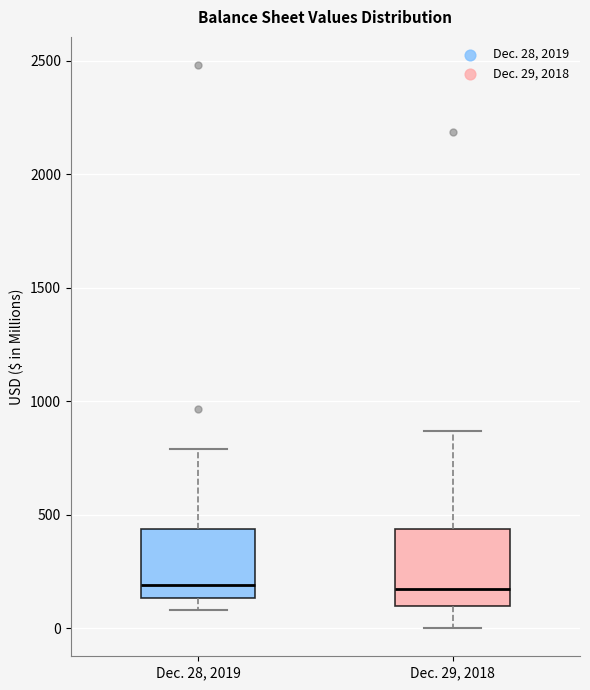

Reading left to right, read every box against the y-axis: the position of its median line, the range the box covers, and the ends of its whiskers. The values are not printed on the chart, so give them approximately, as read against the axis.

Dec. 28, 2019: median 200, box 150 to 450, whiskers 100 to 800
Dec. 29, 2018: median 150, box 100 to 450, whiskers 0 to 850